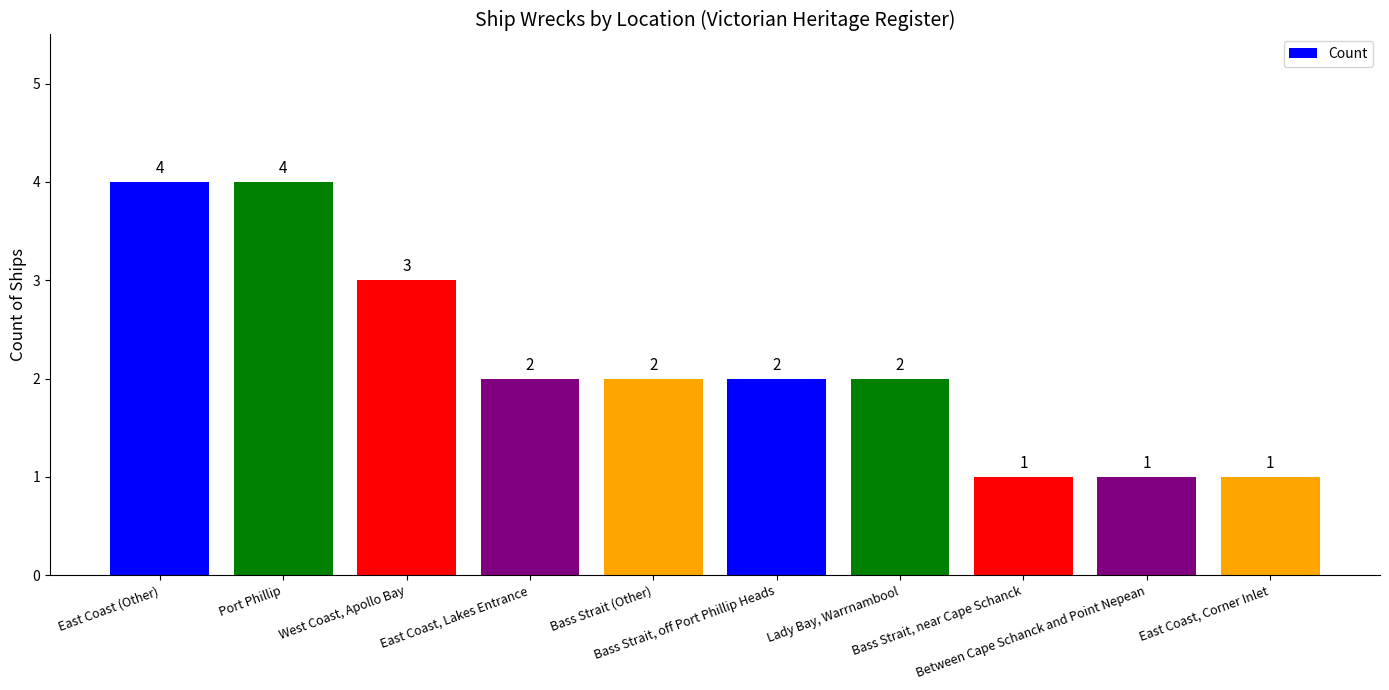

What is the maximum value shown in the chart?

4